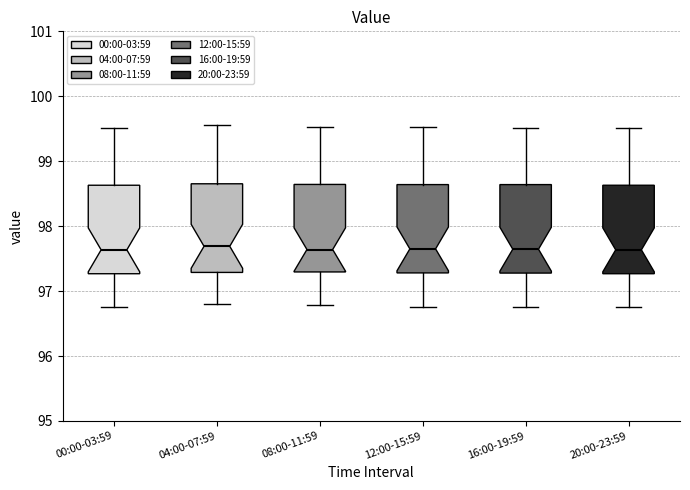

Where is the lower edge of the box for 08:00-11:59 on the y-axis? The values are not printed on the chart, so give them approximately, as read against the axis.

97.3